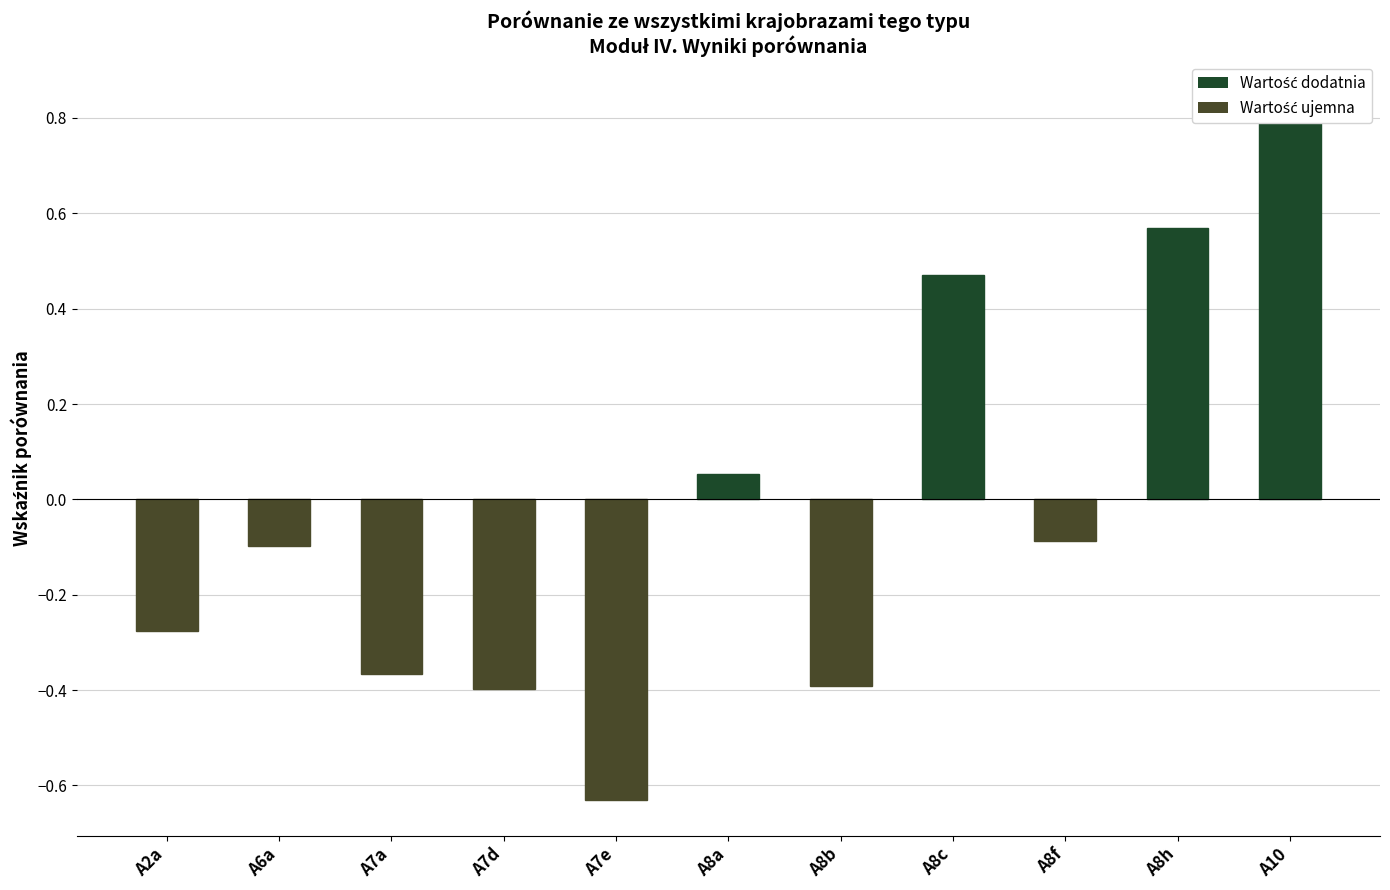

How many negative values are there?

7